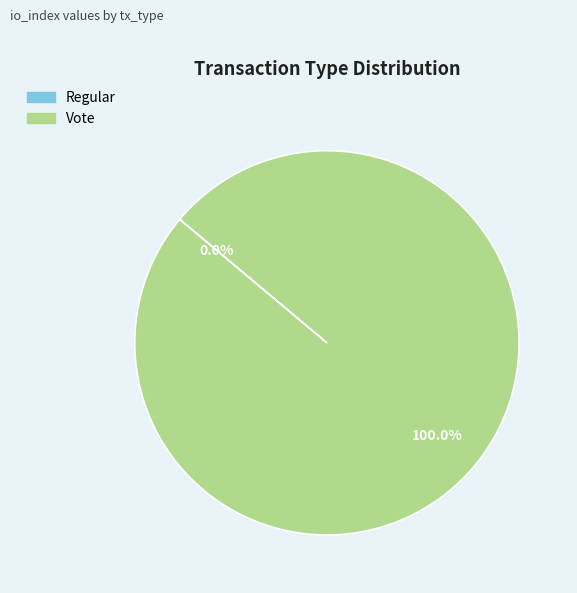

How many slices are in this pie chart?

2